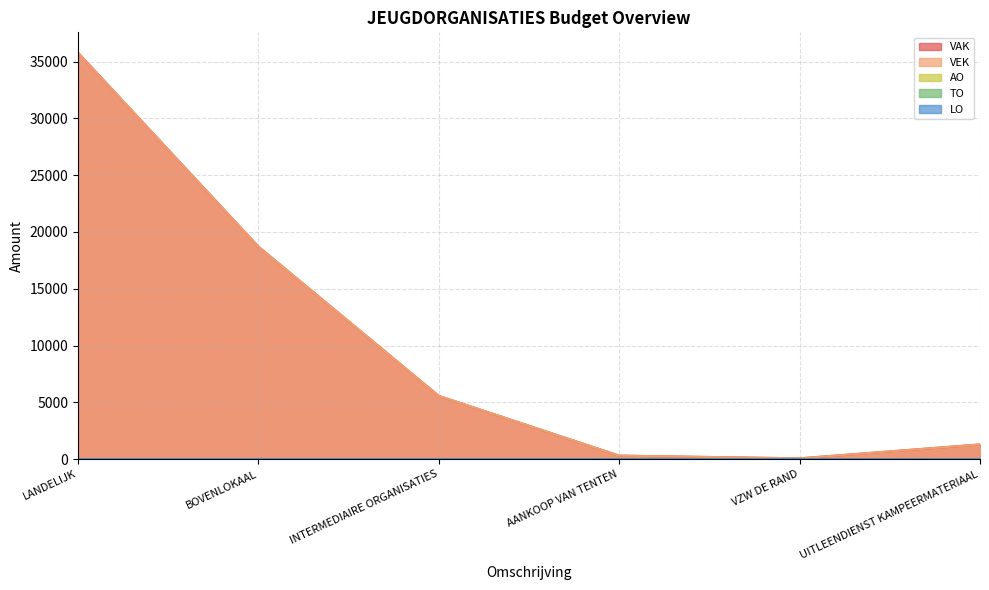

Which has a higher value, VZW DE RAND or LANDELIJK?

LANDELIJK